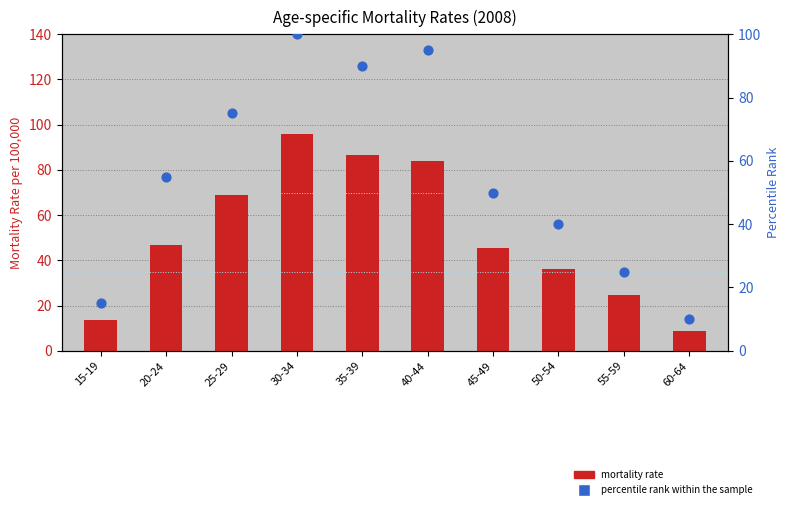

Which series contains the lowest Y value?

mortality rate